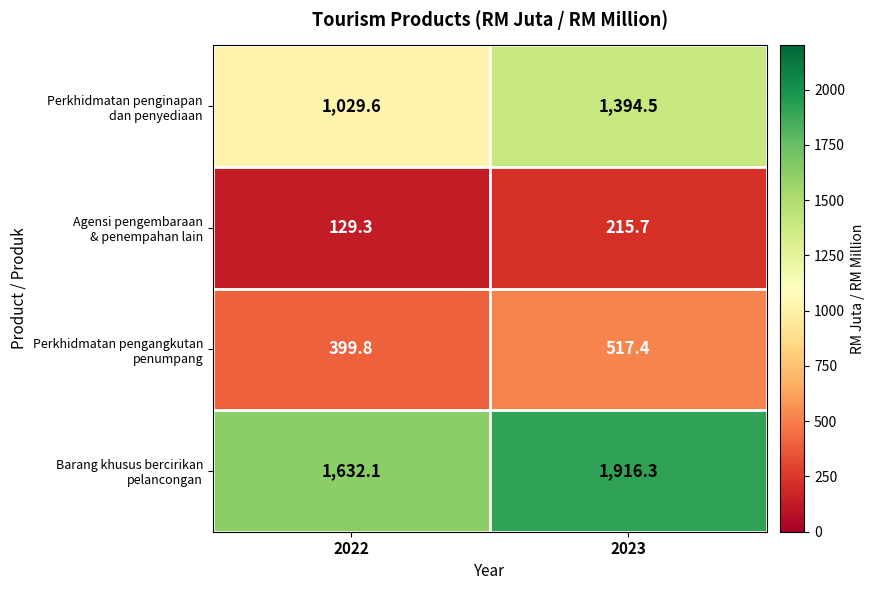

At which category is the sum across all series the highest?

2023